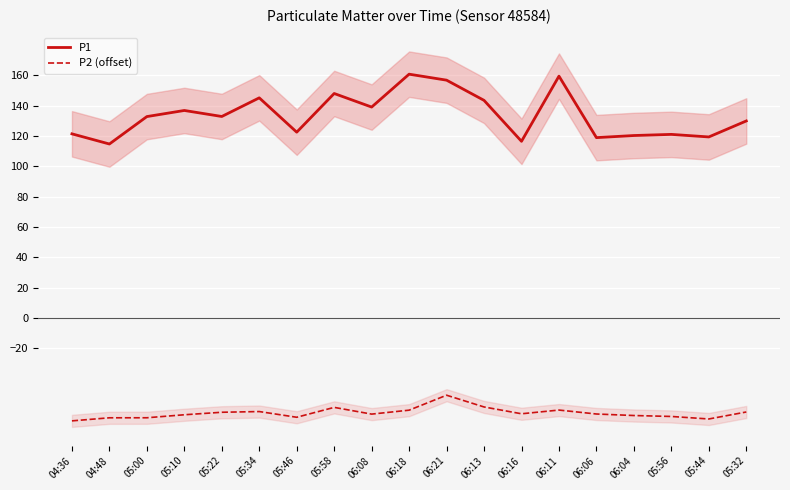

Is the value of P2 (offset) at 05:32 greater than the value of P1 at 05:34?

No